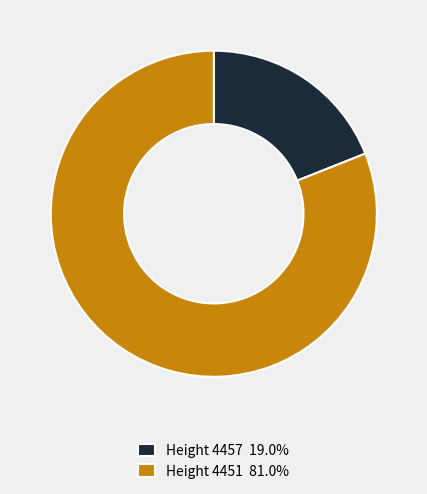

Does any single category account for the majority?

Yes